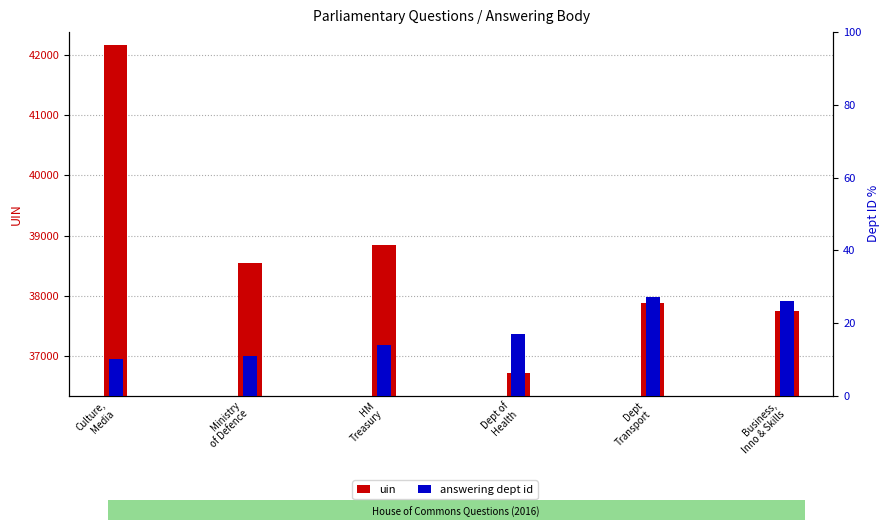

How many bars are there in total?

12